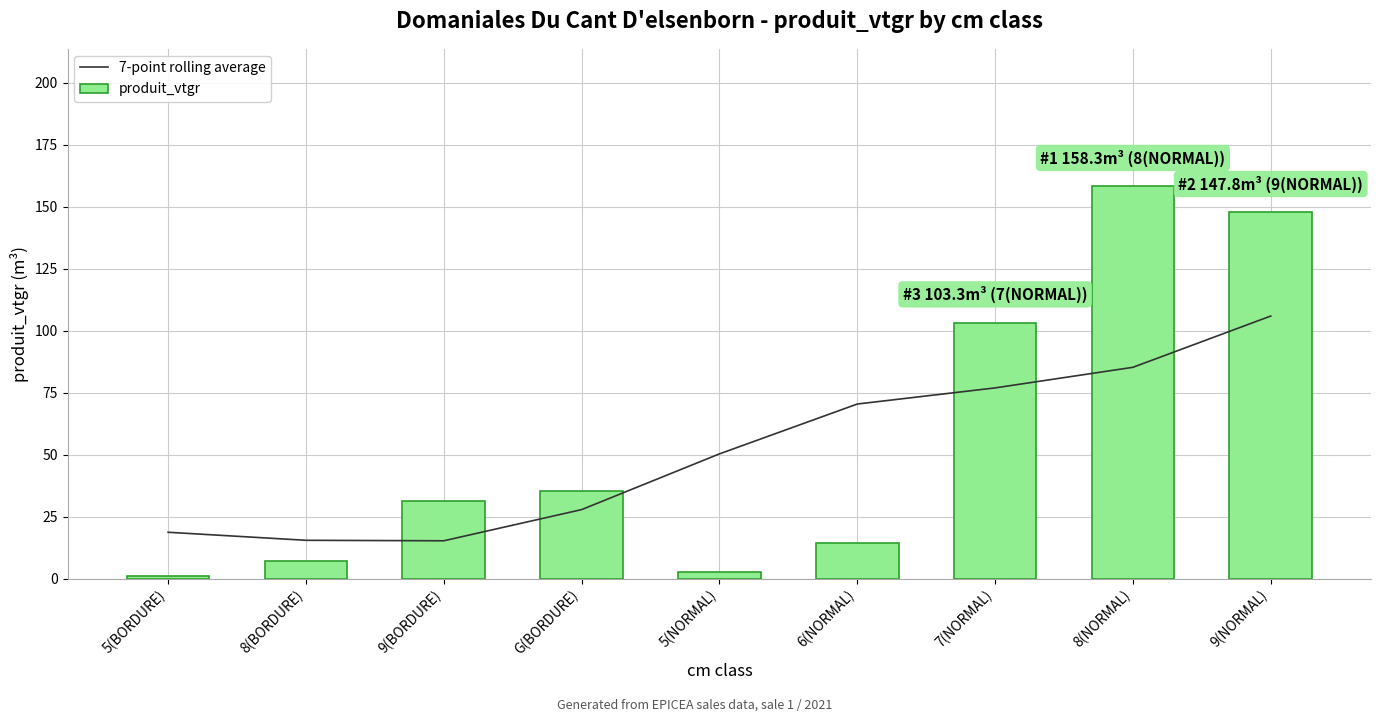

What is the spread (max minus min) of values at 8(BORDURE)?

8.4